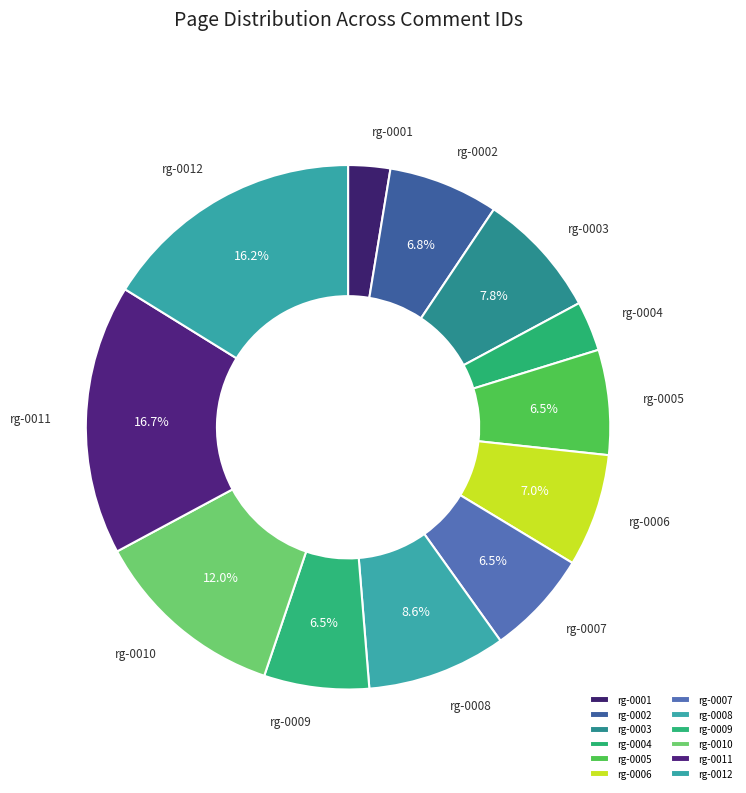

To the nearest percent, what is the average slice percentage?

8%